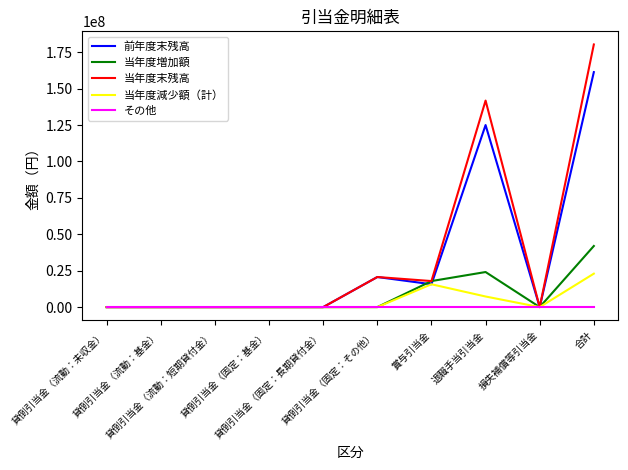

List the series in order of their peak value, lowest first.

その他, 当年度減少額（計）, 当年度増加額, 前年度末残高, 当年度末残高